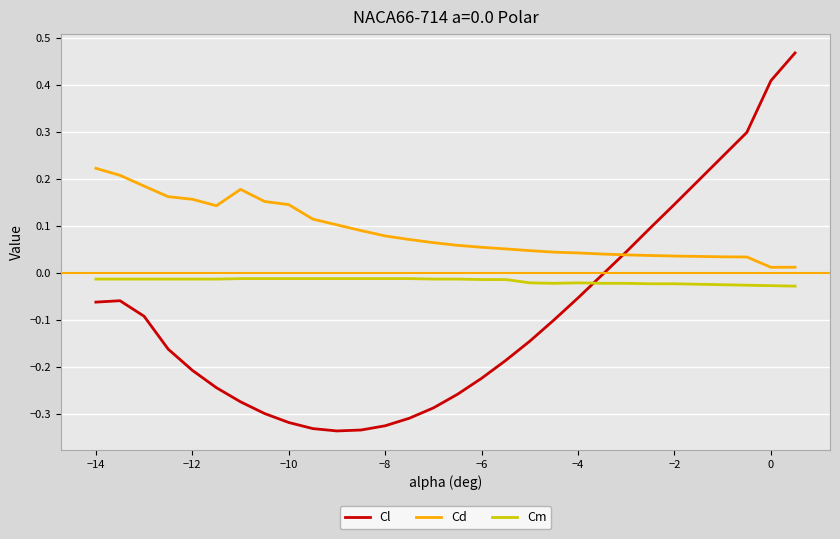

Rank the series by their maximum value, from highest to lowest.

Cl, Cd, Cm